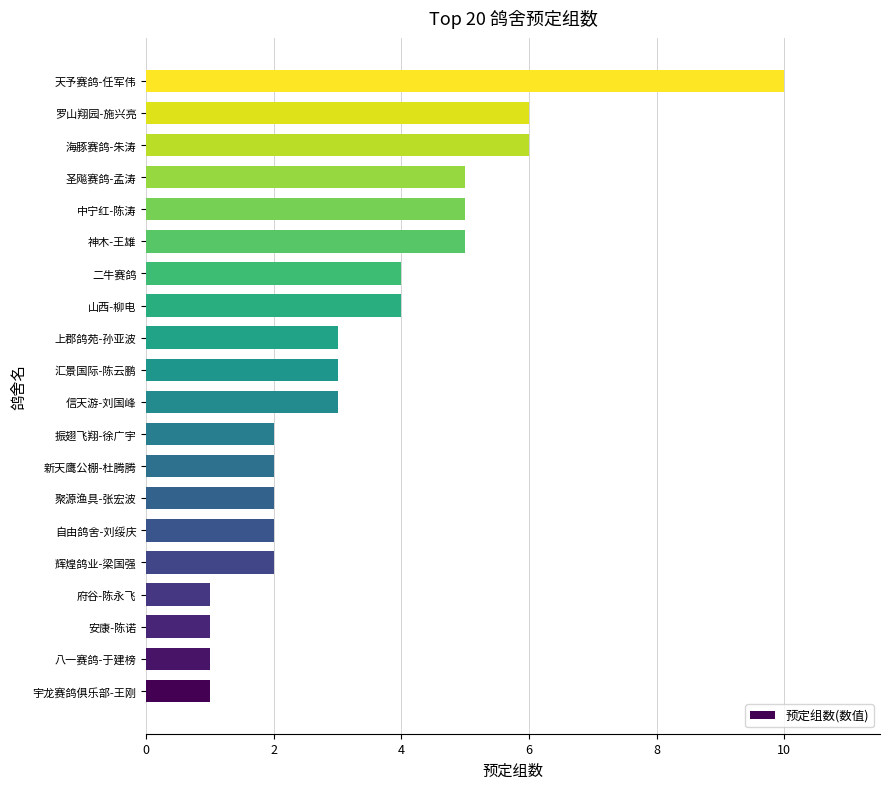

Reading bottom to top, list all the values displayed in this chart.

宇龙赛鸽俱乐部-王刚=1	八一赛鸽-于建榜=1	安康-陈诺=1	府谷-陈永飞=1	辉煌鸽业-梁国强=2	自由鸽舍-刘绥庆=2	聚源渔具-张宏波=2	新天鹰公棚-杜腾腾=2	振翅飞翔-徐广宇=2	信天游-刘国峰=3	汇景国际-陈云鹏=3	上郡鸽苑-孙亚波=3	山西-柳电=4	二牛赛鸽=4	神木-王雄=5	中宁红-陈涛=5	圣飚赛鸽-孟涛=5	海豚赛鸽-朱涛=6	罗山翔园-施兴亮=6	天予赛鸽-任军伟=10